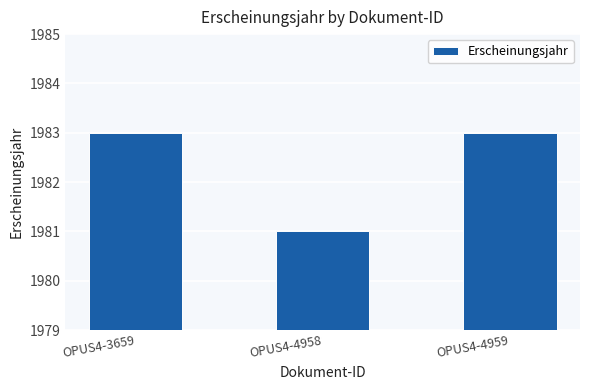

Read the value at OPUS4-4959.

1983